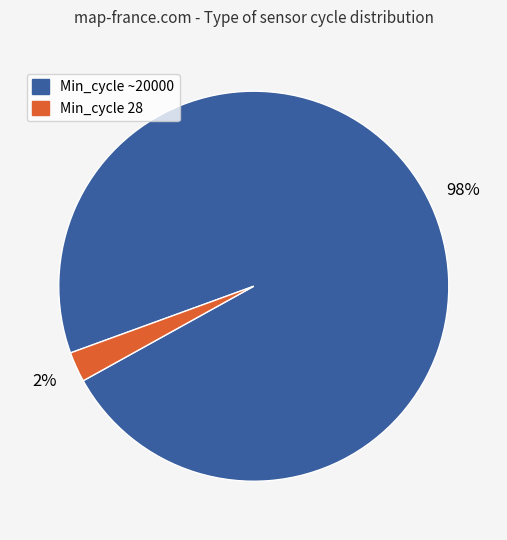

Is there a majority slice in this chart?

Yes